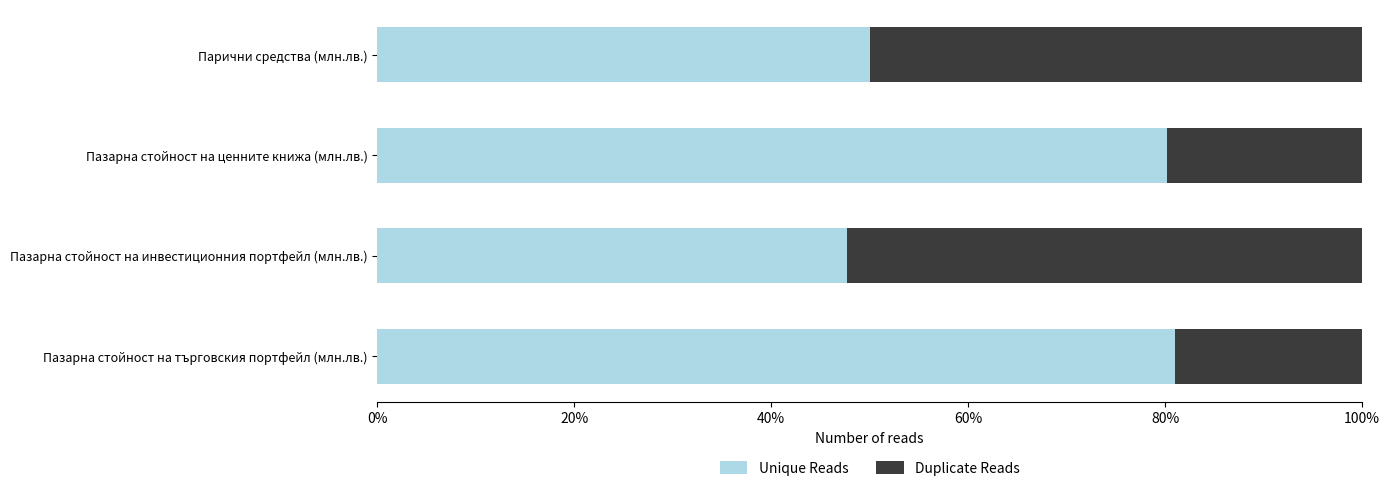

Rank the categories by Unique Reads value from highest to lowest.

Пазарна стойност на търговския портфейл (млн.лв.), Пазарна стойност на ценните книжа (млн.лв.), Парични средства (млн.лв.), Пазарна стойност на инвестиционния портфейл (млн.лв.)